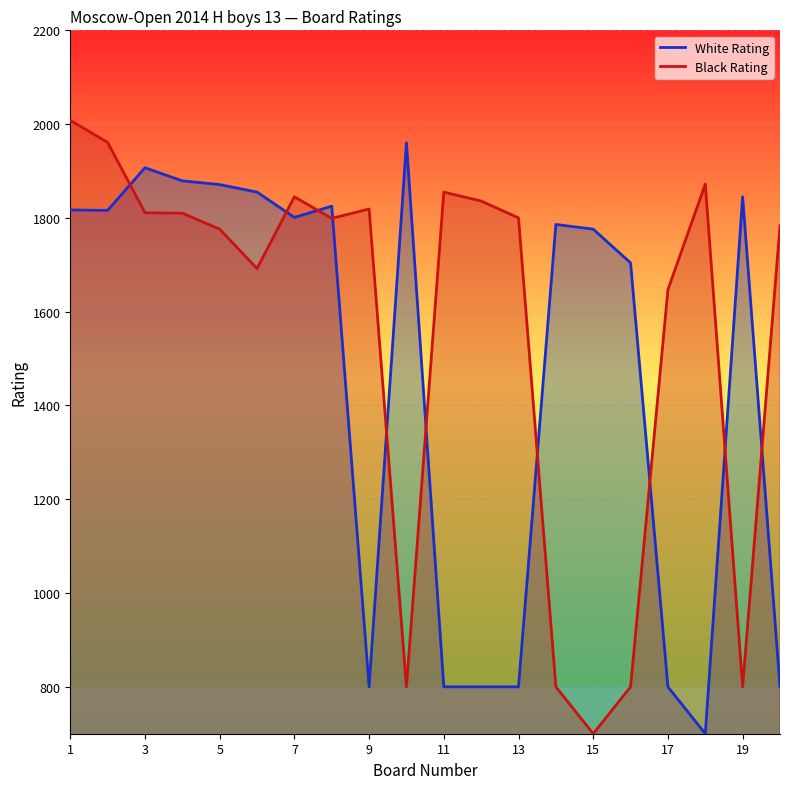

Which category has the highest value in the Black Rating series?

1